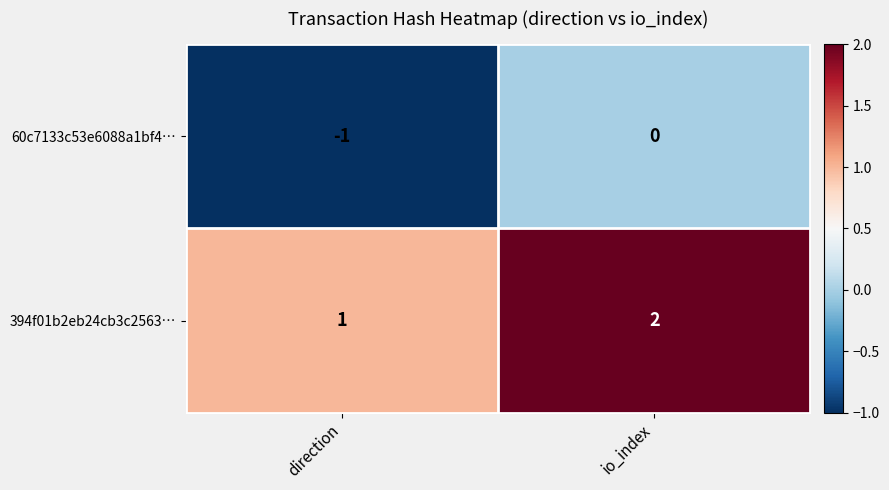

Rank the series by their maximum value, from highest to lowest.

394f01b2eb24cb3c2563…, 60c7133c53e6088a1bf4…